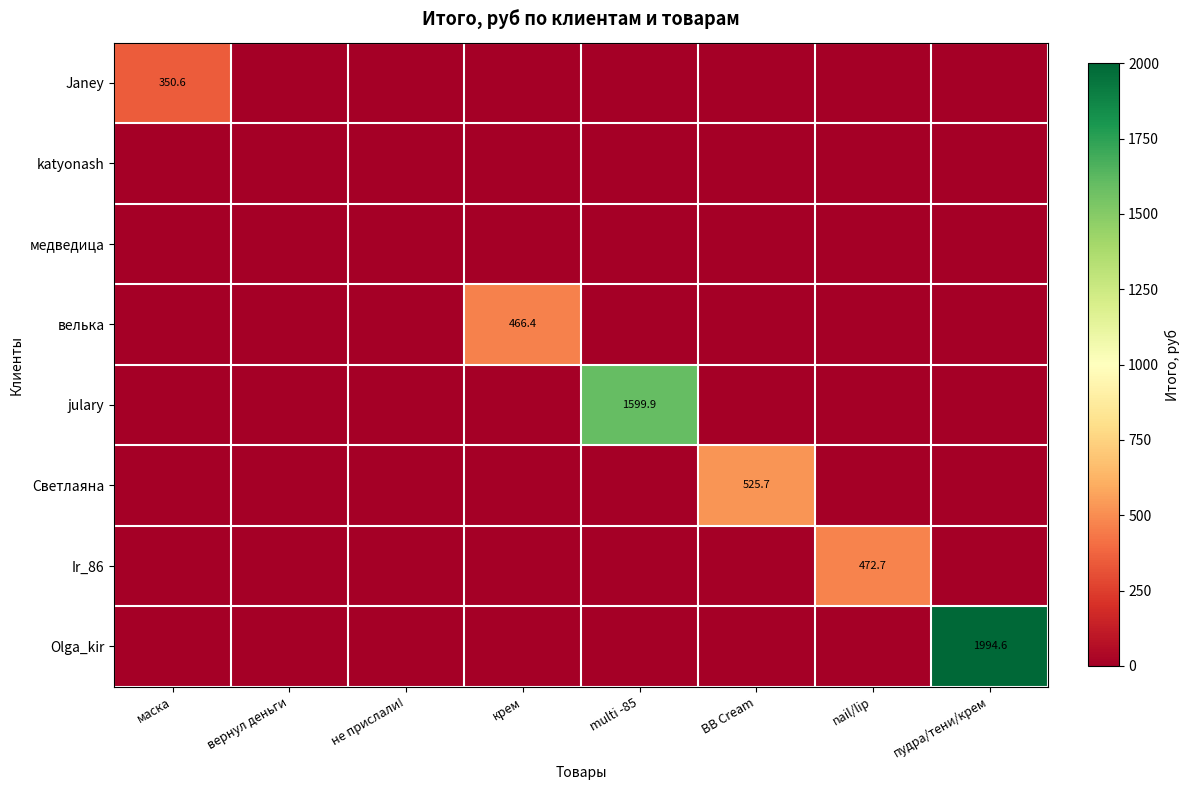

The Janey series shows 151.0 at крем. True or false?

False